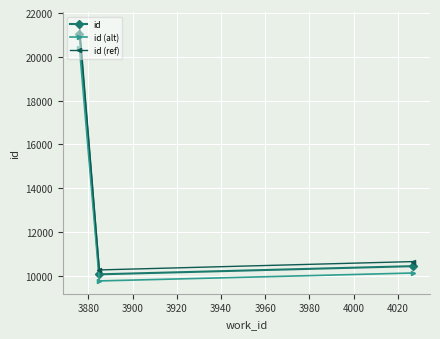

What is the sum of all id values?

41516.0